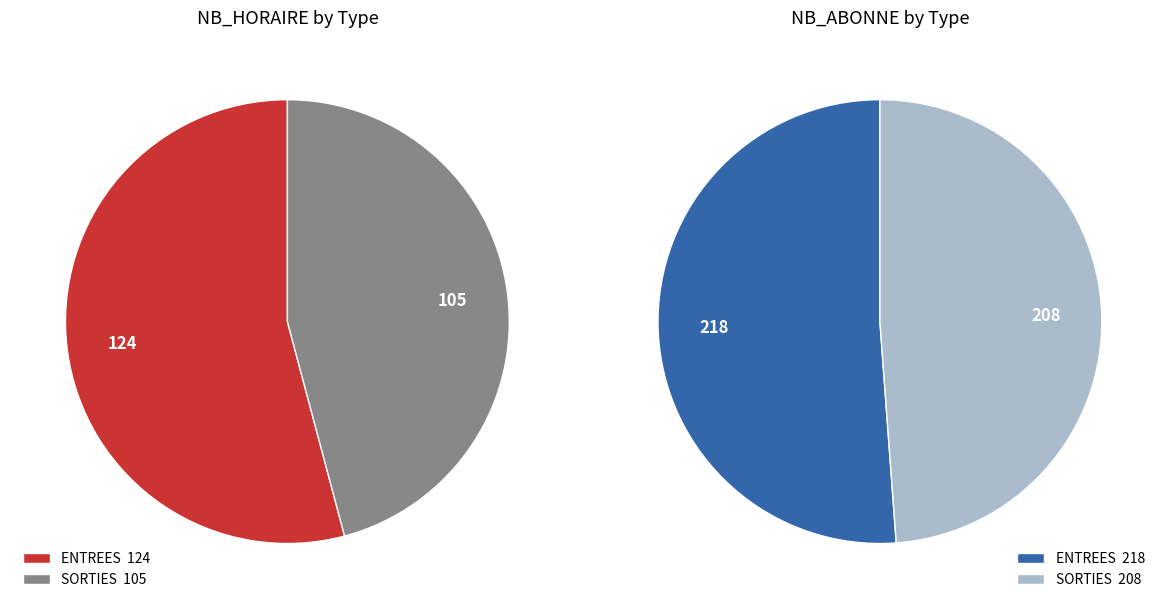

What percentage is NOT represented by 11?

91.9%